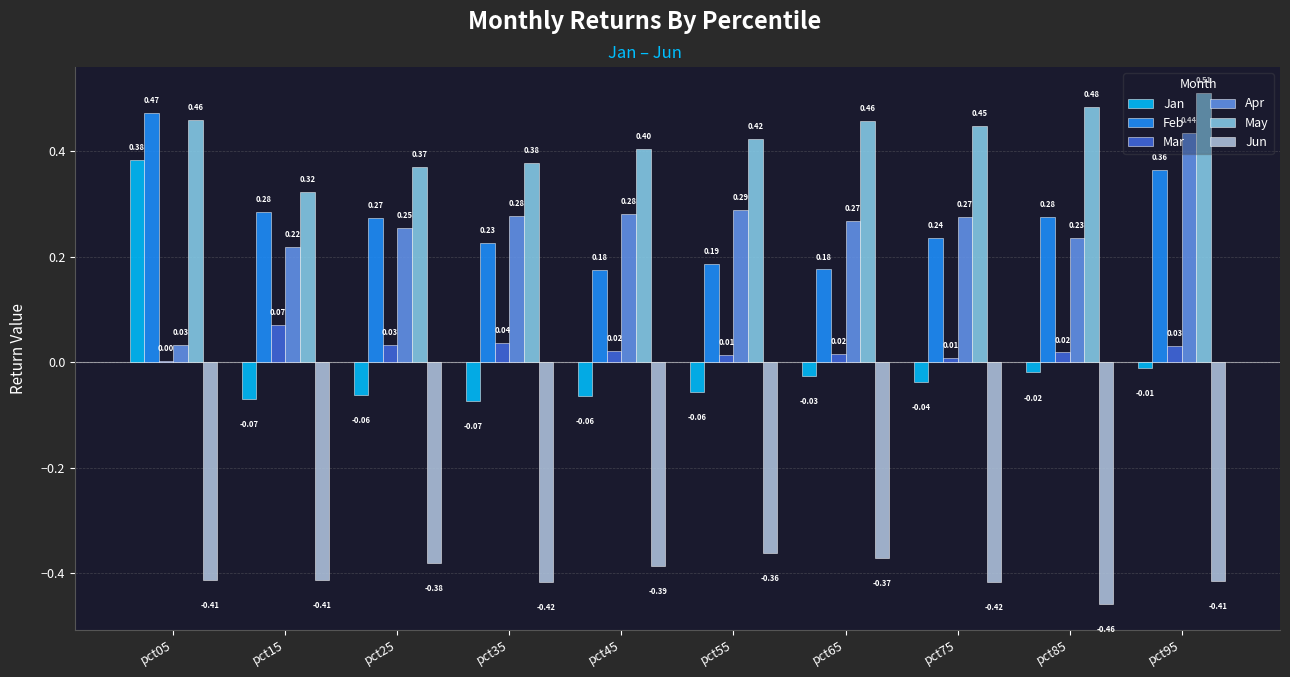

What is the sum of all Jun values?

-4.0